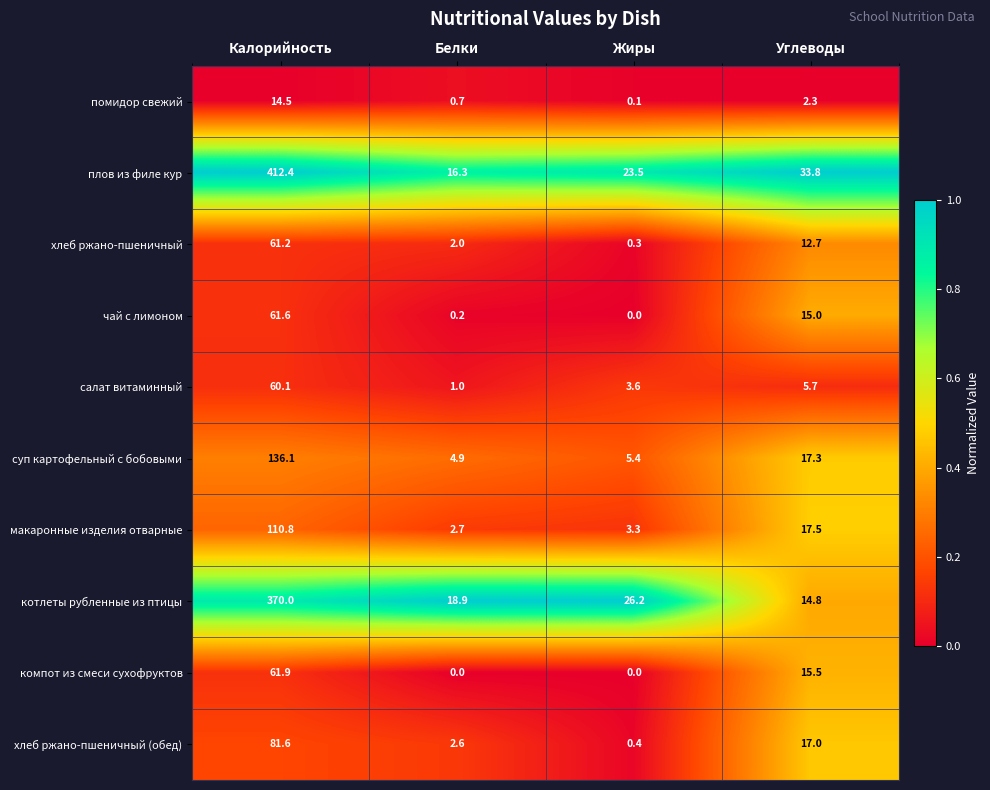

What is the sum of all суп картофельный с бобовыми values?

163.7